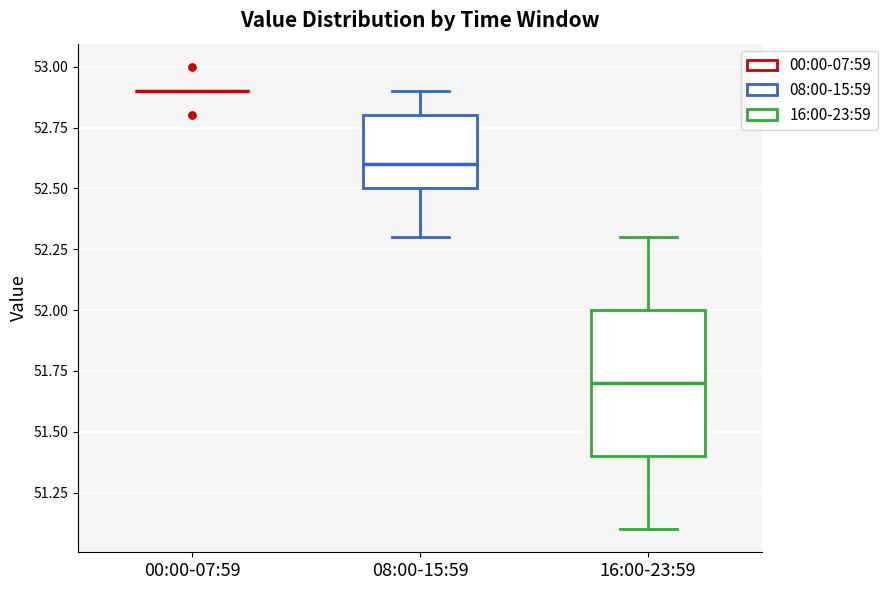

Which box is the tallest, from its lower edge to its upper edge?

16:00-23:59